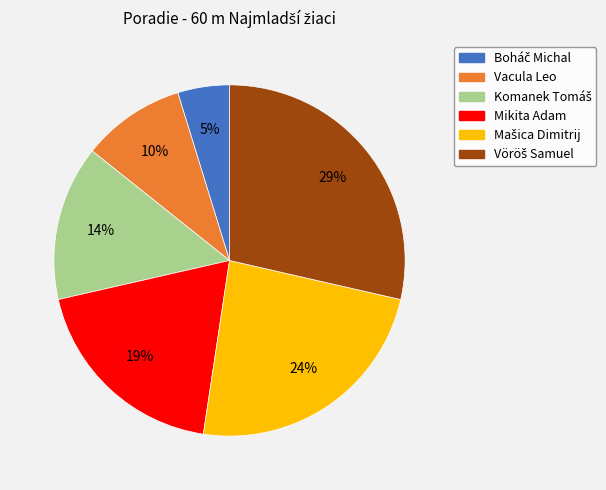

Is it true that Vacula Leo is 10% of the pie?

True